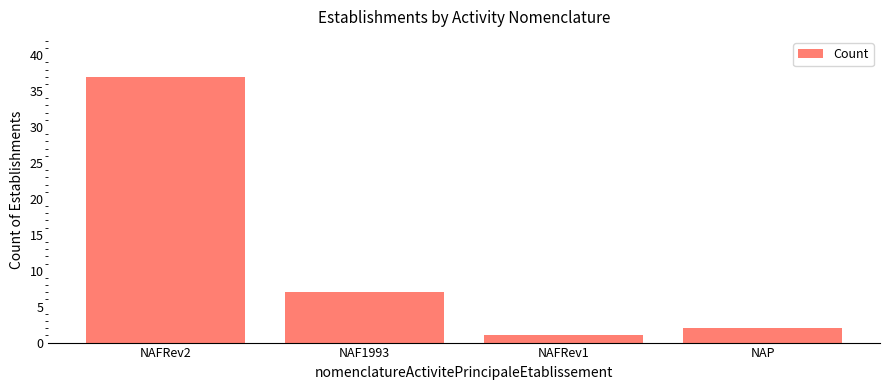

Reading left to right, transcribe all the data shown in this chart.

NAFRev2=37	NAF1993=7	NAFRev1=1	NAP=2